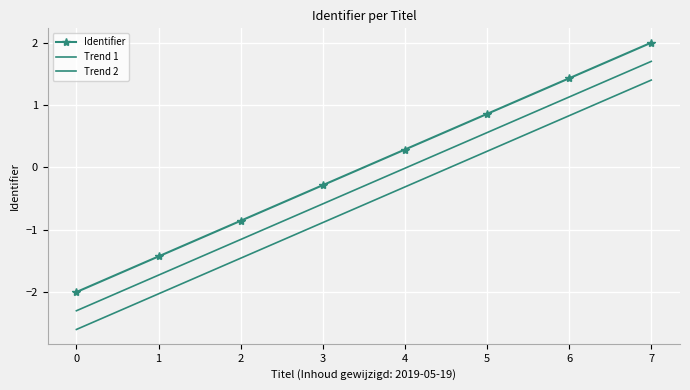

What are all the series names shown in the legend?

Identifier, Trend 1, Trend 2